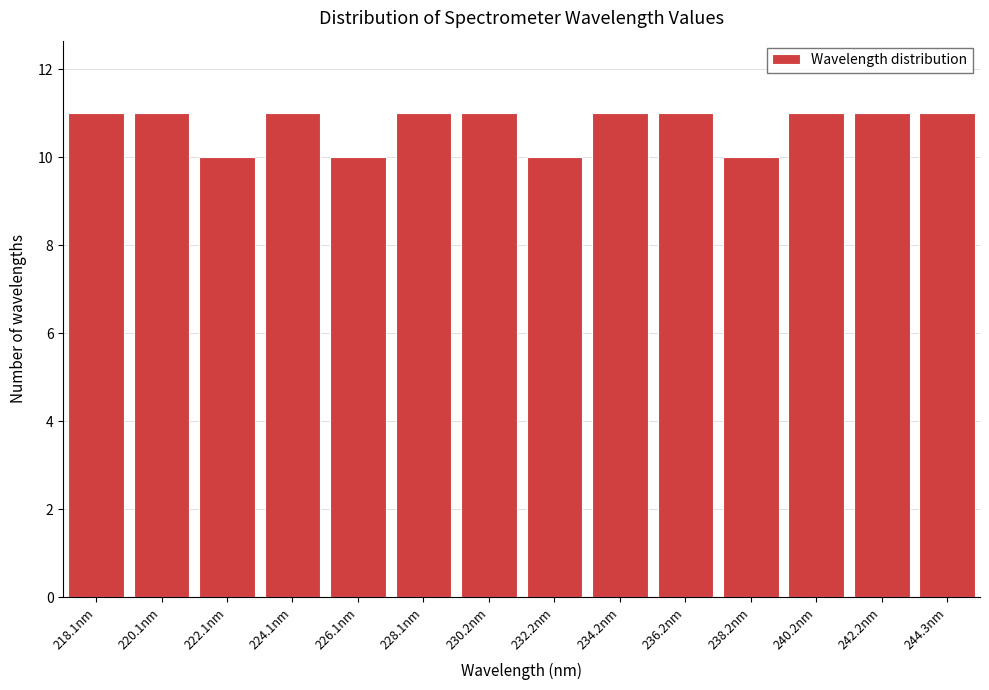

Reading left to right, list all the values displayed in this chart.

11	11	10	11	10	11	11	10	11	11	10	11	11	11